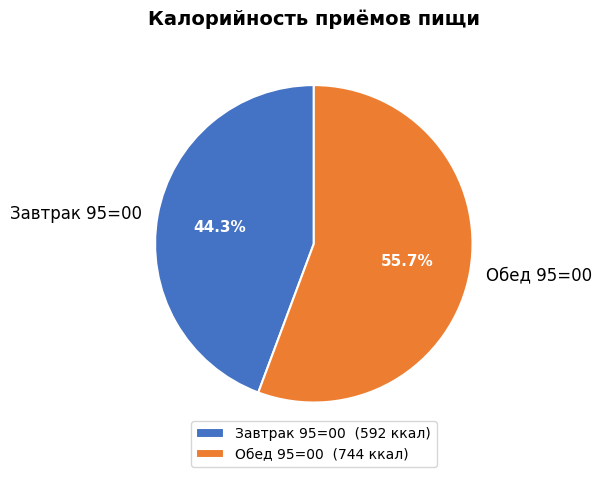

To the nearest percent, what portion does Обед 95=00 represent?

56%